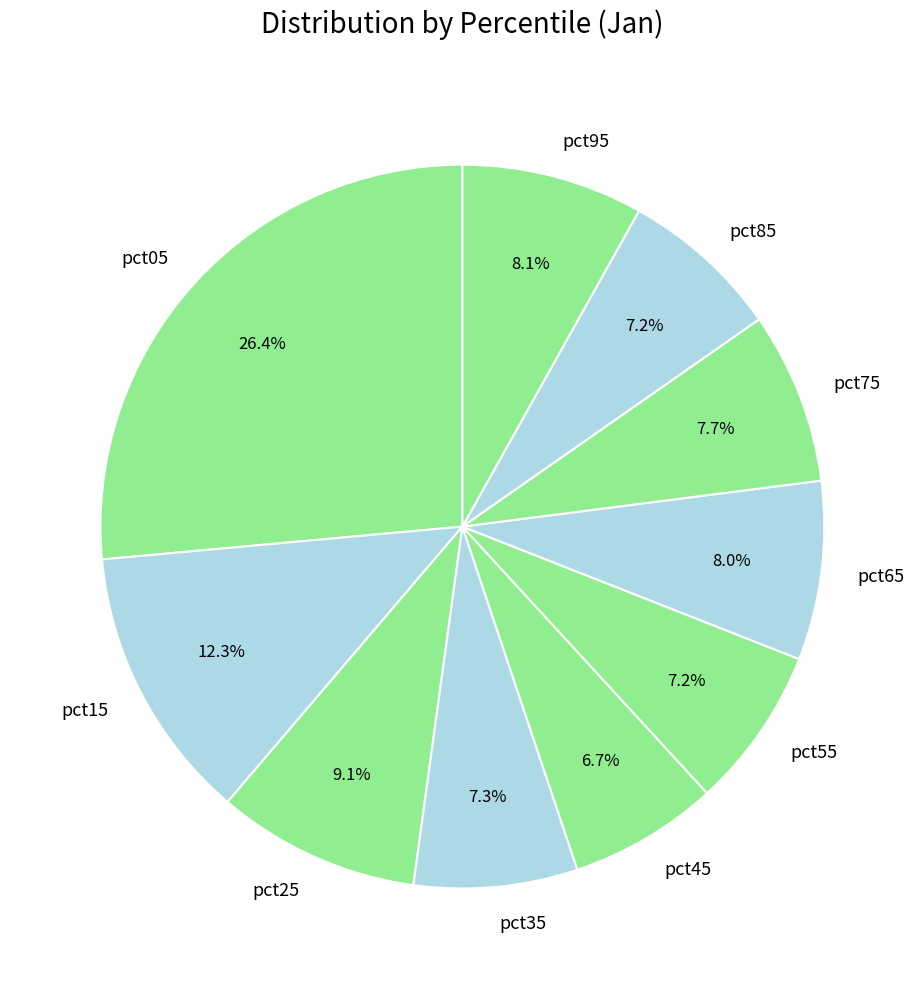

Count the number of slices in the pie.

10